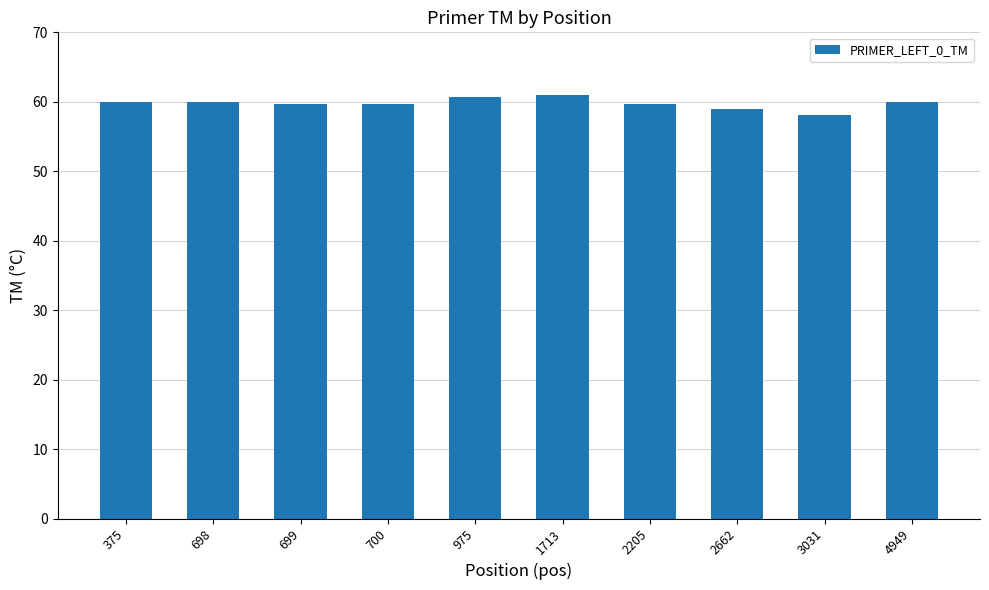

Does the chart contain stacked bars?

No